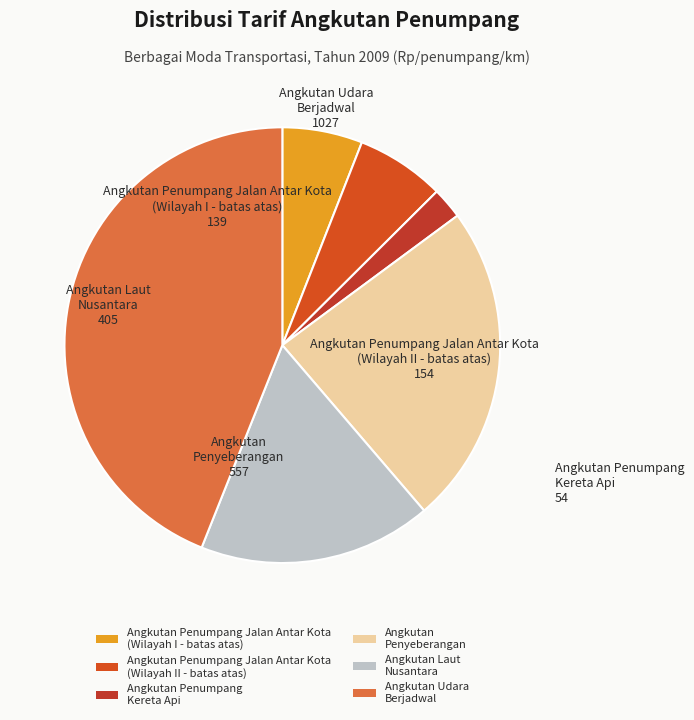

Is the sum of Angkutan Penumpang Jalan Antar Kota (Wilayah I - batas atas) and Angkutan Penumpang Jalan Antar Kota (Wilayah II - batas atas) greater than half?

No